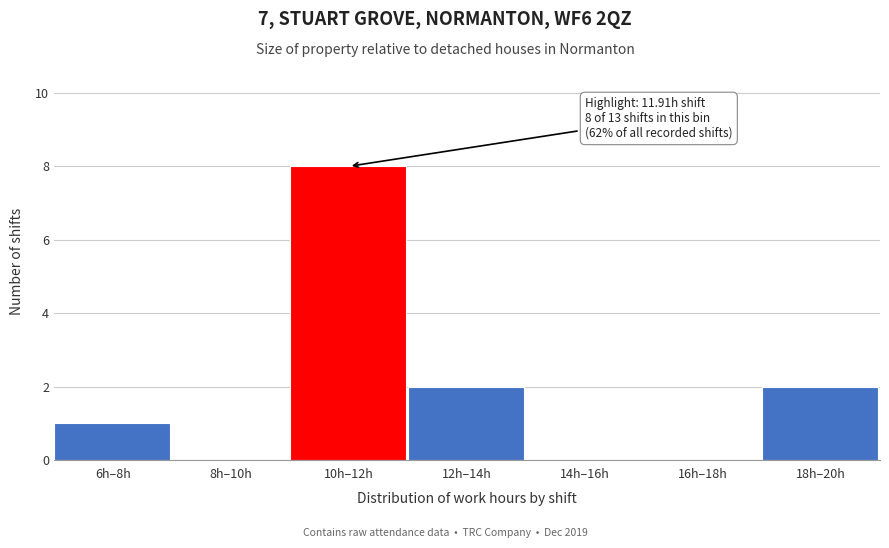

Reading left to right, list all the values displayed in this chart.

6h–8h=1	8h–10h=0	10h–12h=8	12h–14h=2	14h–16h=0	16h–18h=0	18h–20h=2